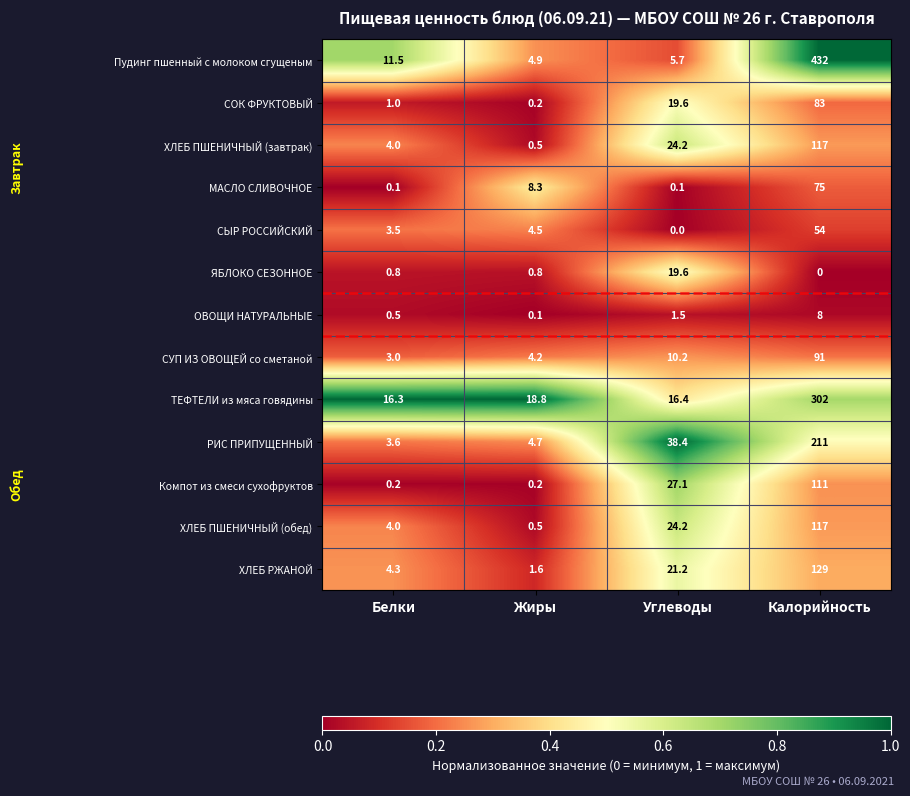

Is it true that СОК ФРУКТОВЫЙ equals 9.9 at Углеводы?

False